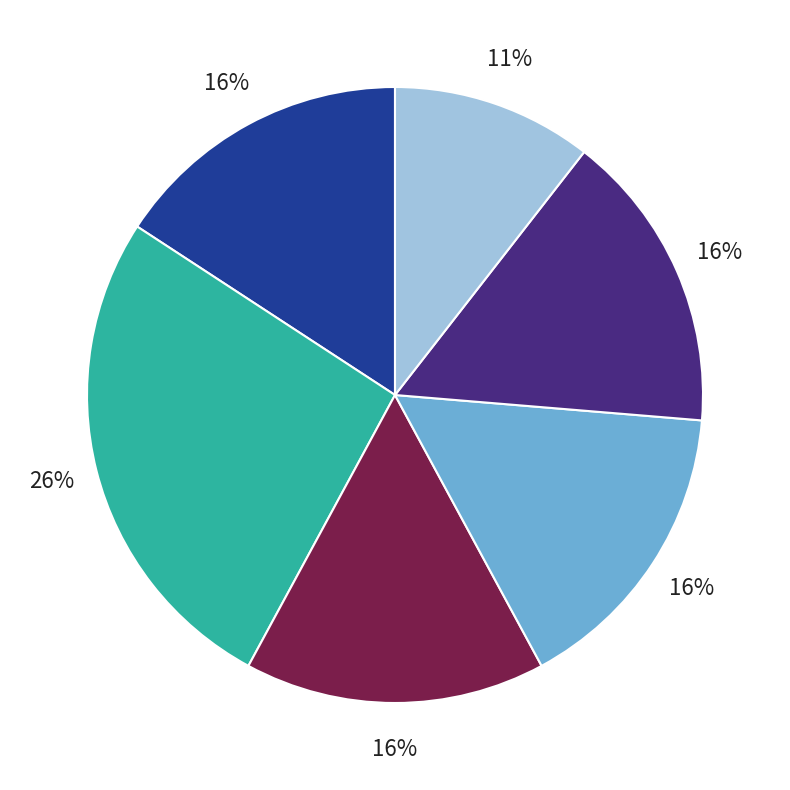

Is there a majority slice in this chart?

No